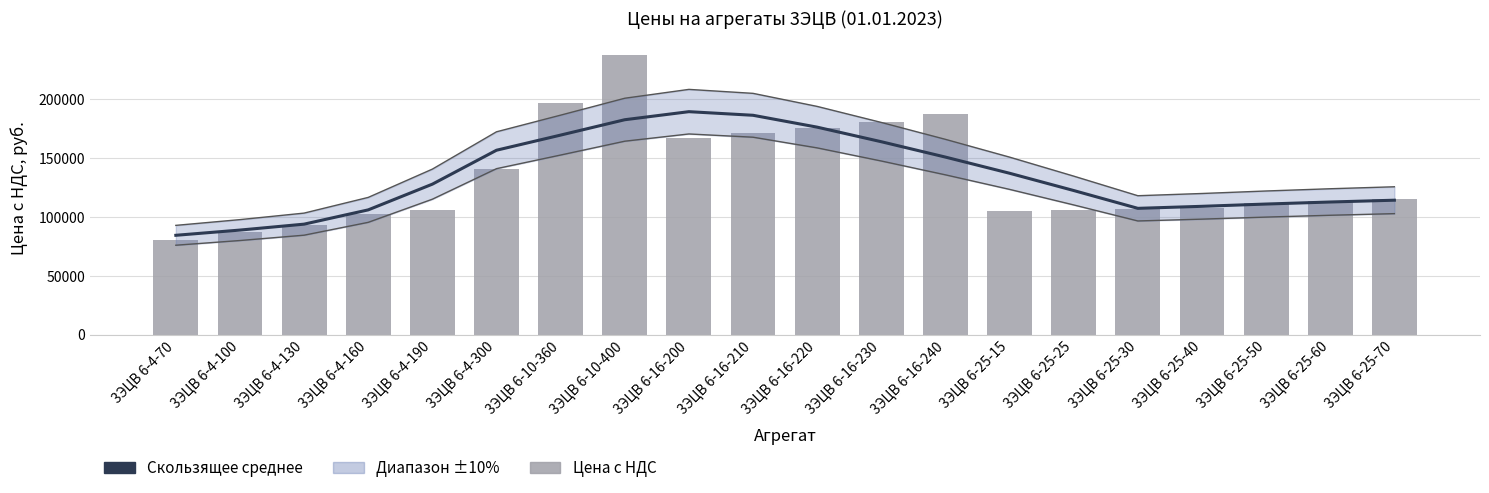

Which series has the largest total across all categories?

Цена с НДС, руб.